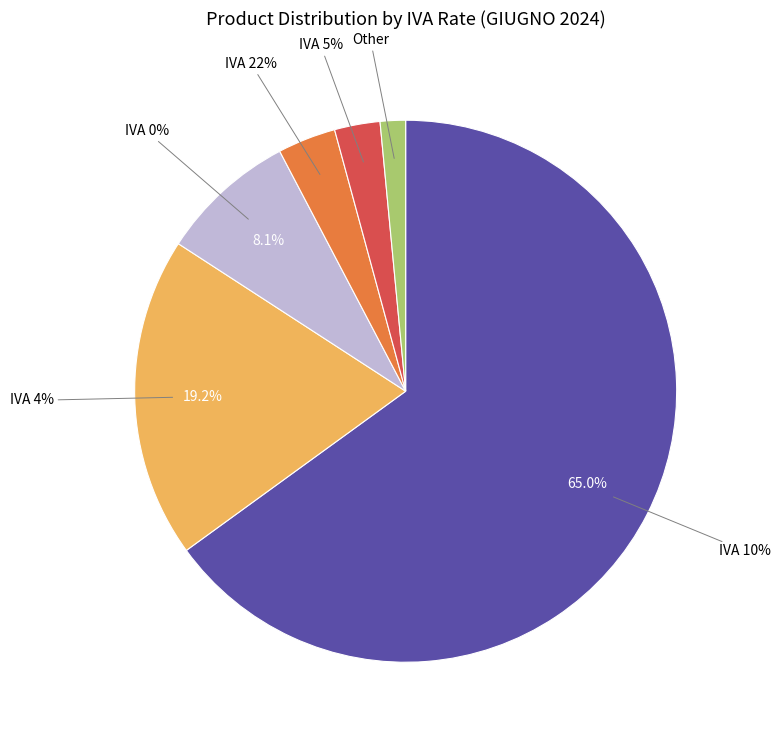

Is there a majority slice in this chart?

Yes